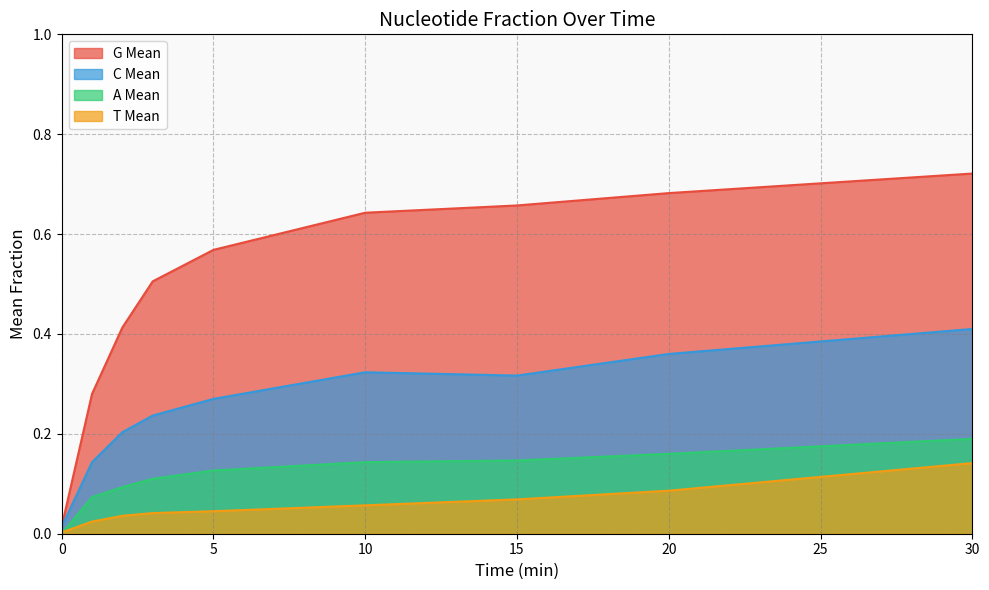

Reading left to right, extract all data points from this chart.

G Mean: 0.0	0.3	0.4	0.5	0.6	0.6	0.7	0.7	0.7
C Mean: 0.0	0.1	0.2	0.2	0.3	0.3	0.3	0.4	0.4
A Mean: 0.0	0.1	0.1	0.1	0.1	0.1	0.1	0.2	0.2
T Mean: 0.0	0.0	0.0	0.0	0.0	0.1	0.1	0.1	0.1